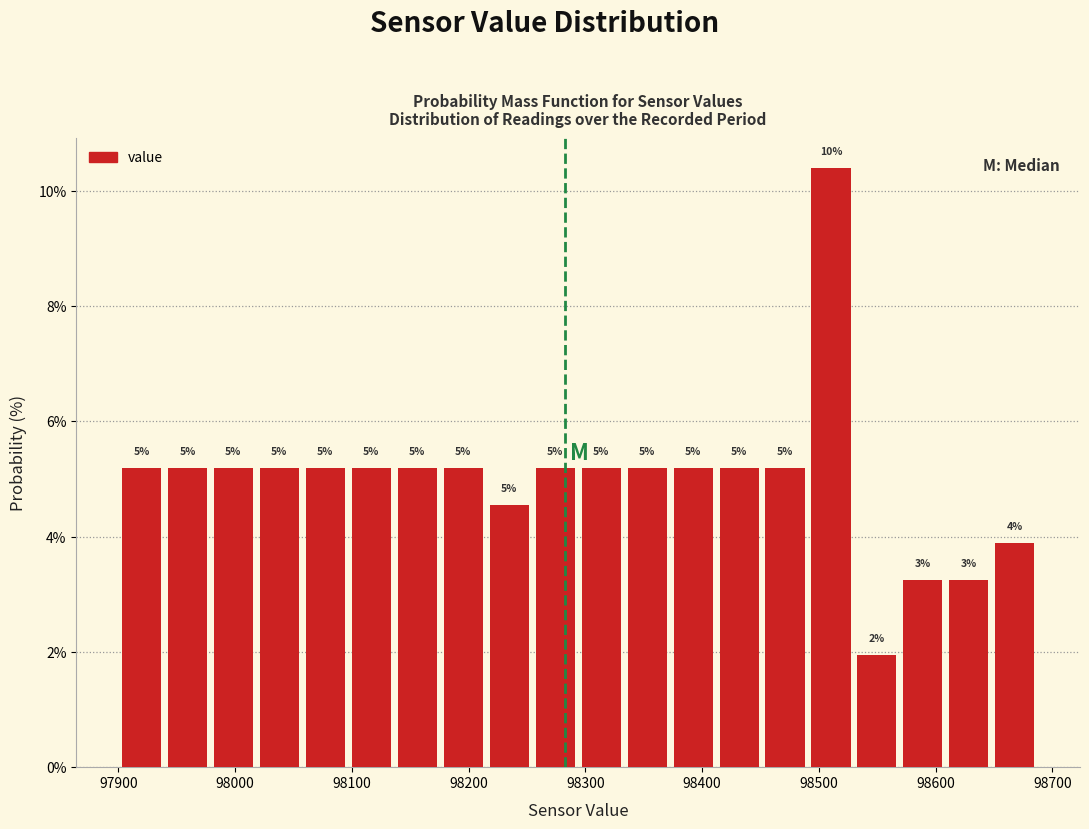

Read against the x-axis, roughly where is the centre of the tallest bar?

98510